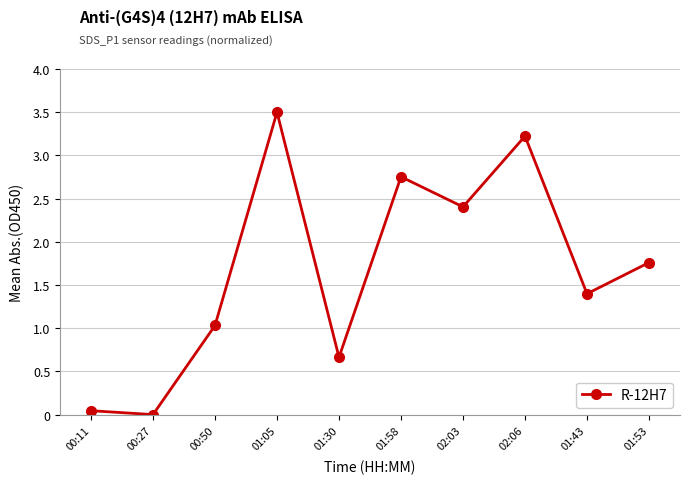

Which label corresponds to the smallest value in the chart?

00:27